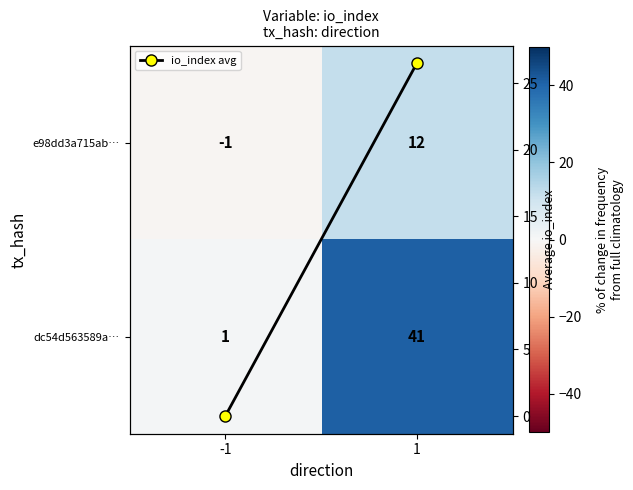

At 1, list the series in order from smallest to largest.

e98dd3a715ab…, io_index avg, dc54d563589a…